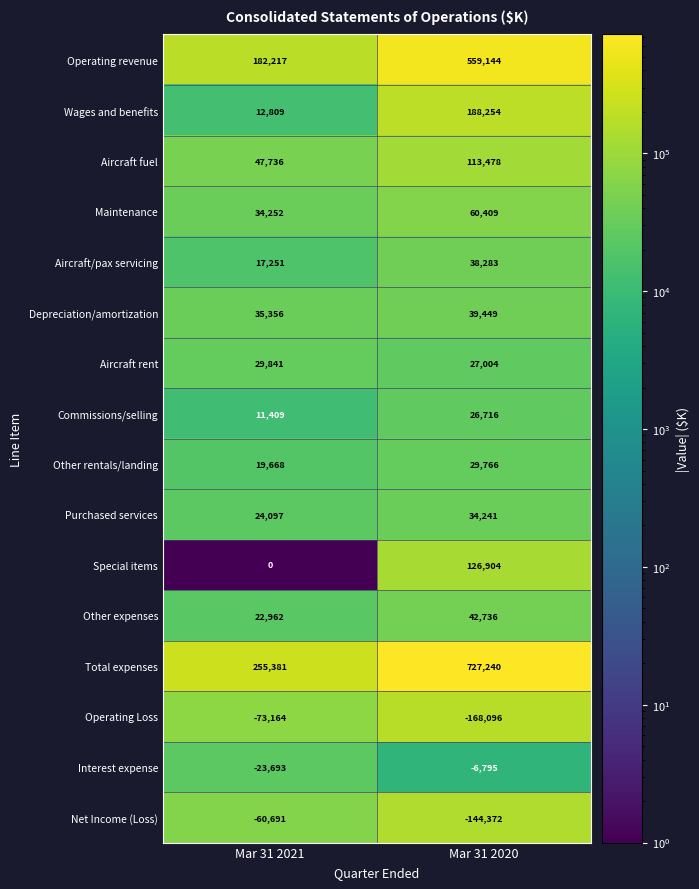

What is the total value across all series at Mar 31 2021?

535431